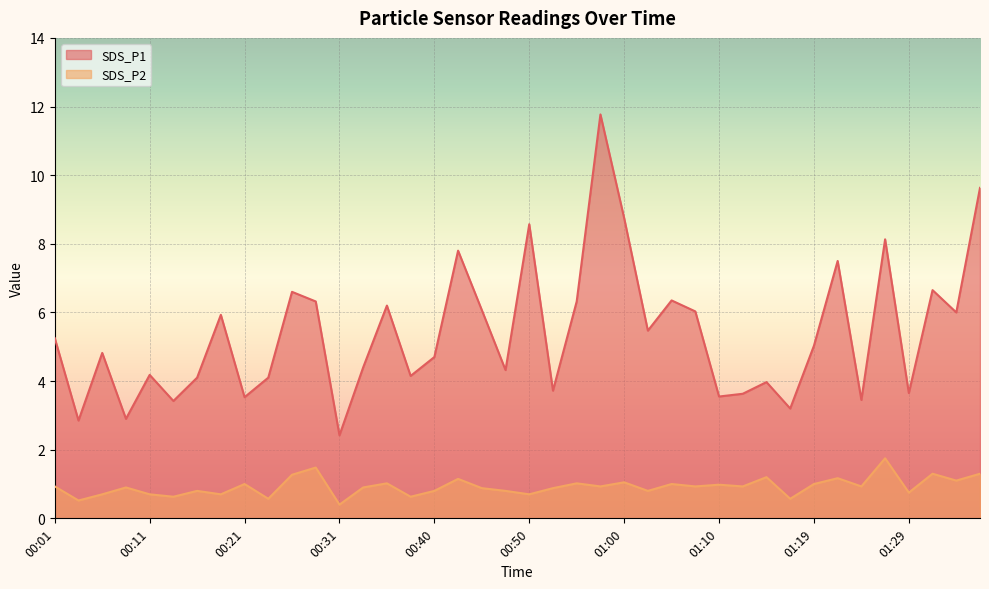

How many interior local valleys does the SDS_P2 series have?

15